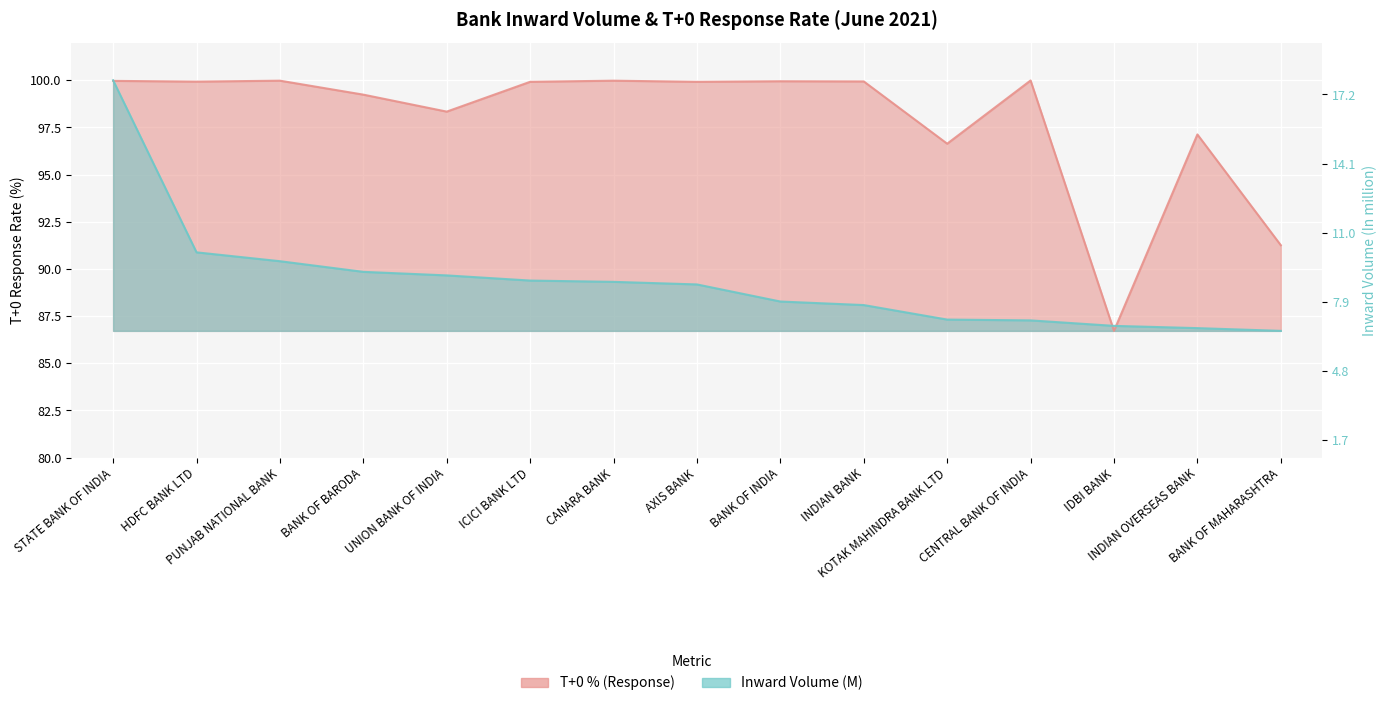

Which series ends up on top after the final intersection of Inward Volume (M) and T+0 % (Response)?

T+0 % (Response)